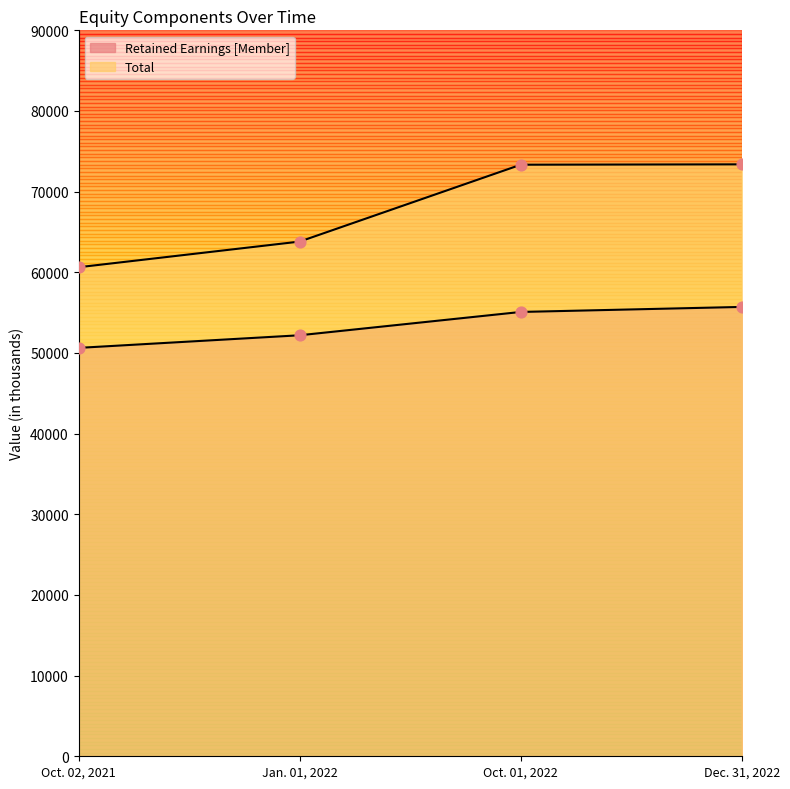

Which series reaches the maximum Y coordinate?

Total